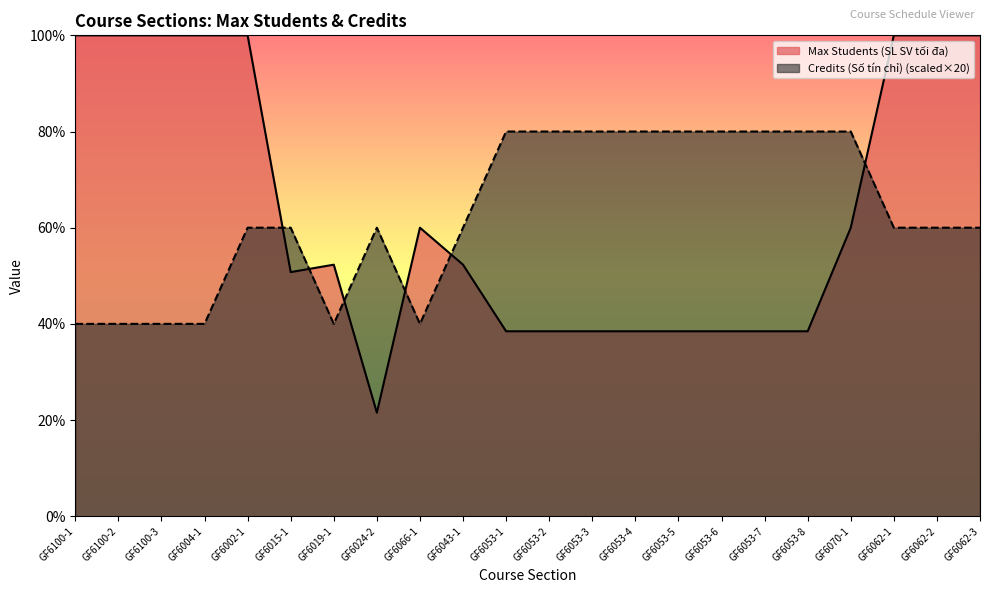

What is the maximum value for Credits (Số tín chỉ)?

80.0